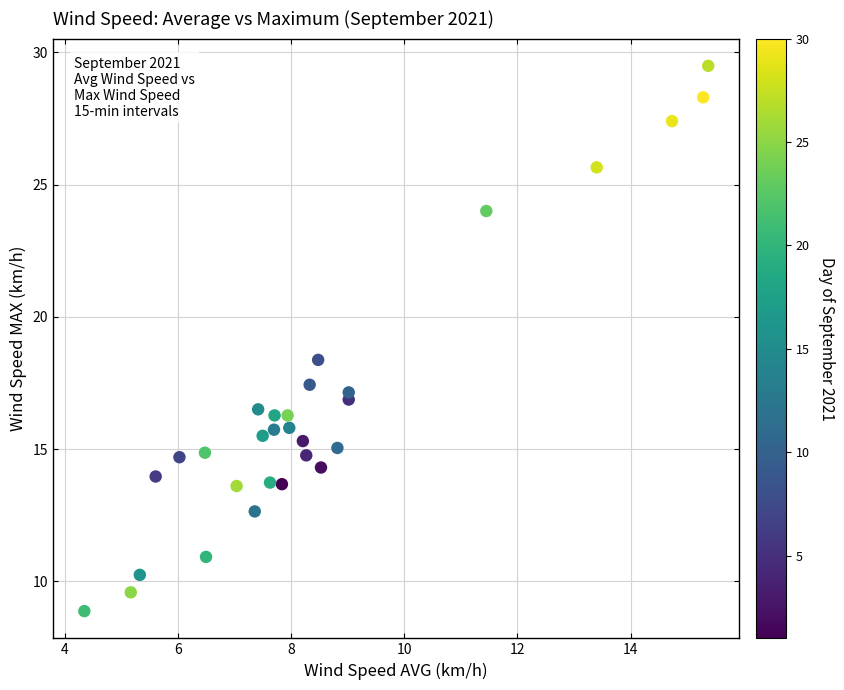

What is the range of Y values (max minus min)?

20.6